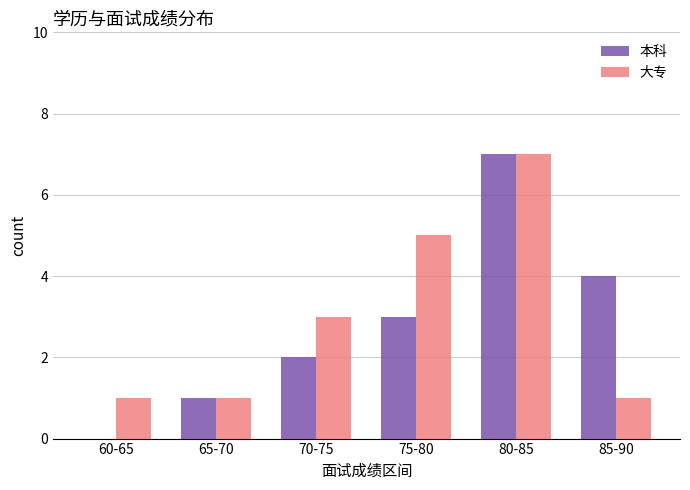

Reading left to right, list all the values displayed in this chart.

本科: 60-65=0	65-70=1	70-75=2	75-80=3	80-85=7	85-90=4
大专: 60-65=1	65-70=1	70-75=3	75-80=5	80-85=7	85-90=1